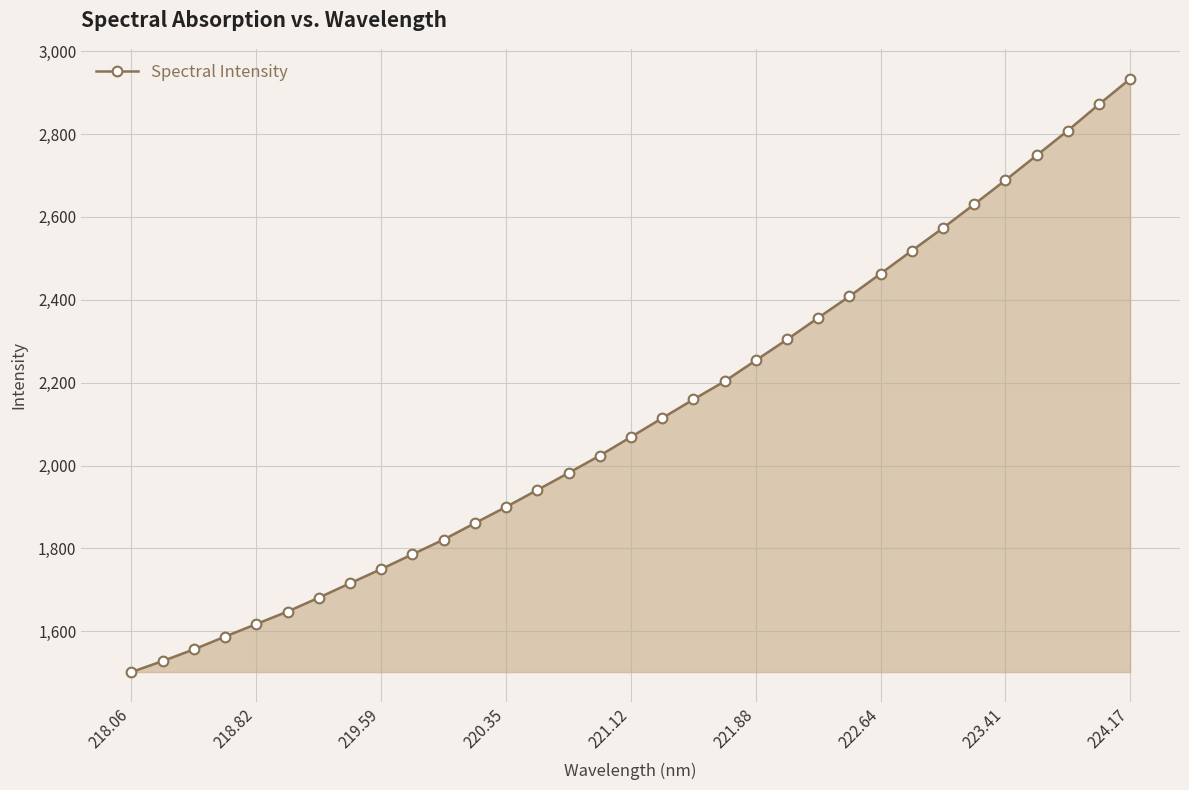

True or false: the data has more than 2 interior local peaks.

False